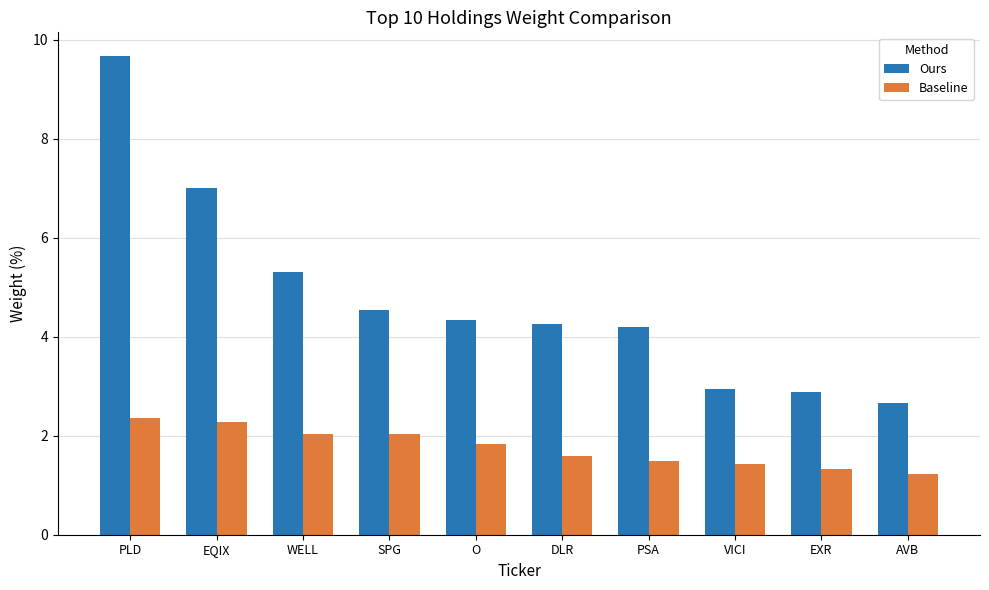

How many groups of bars are there?

10